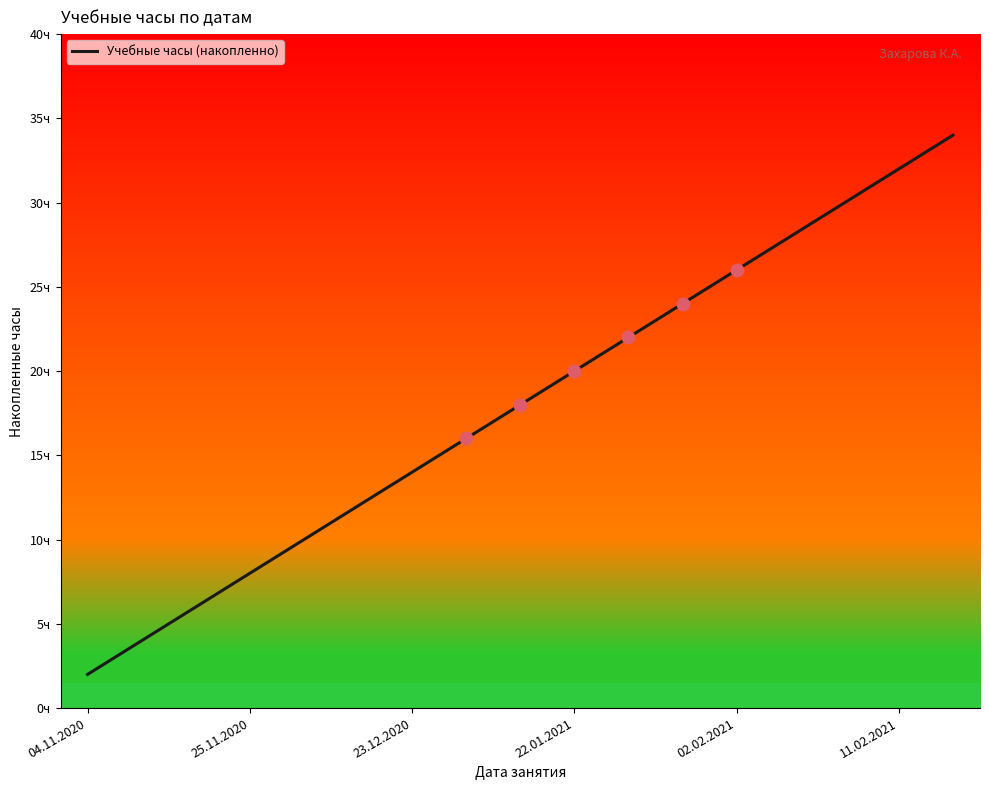

Does the chart display data point markers on the line(s)?

No